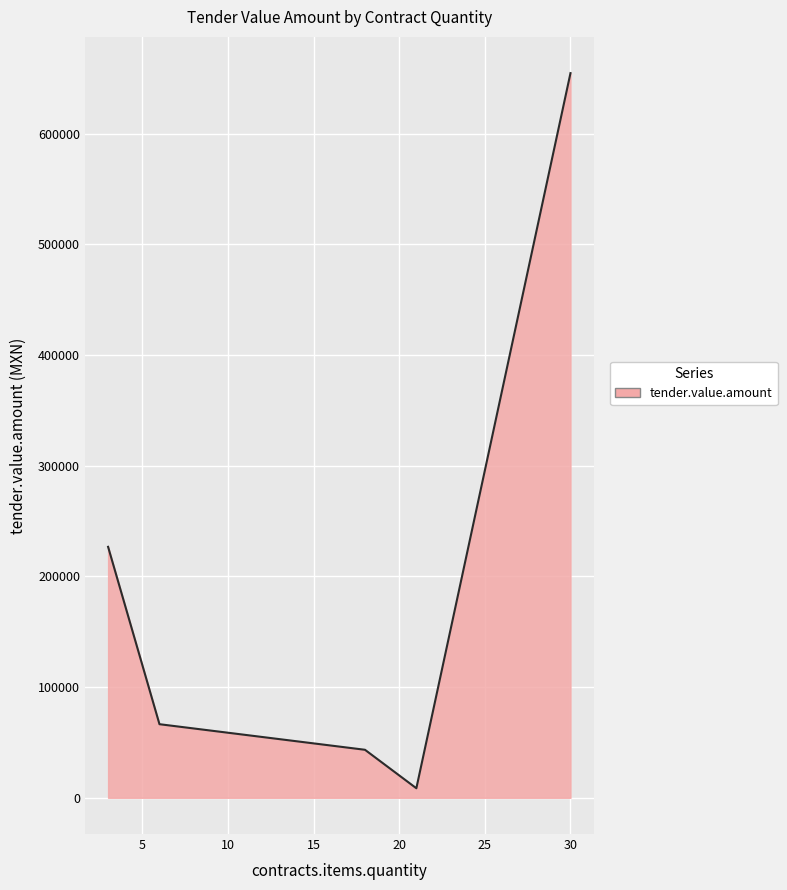

What is the greatest value displayed?

654830.2